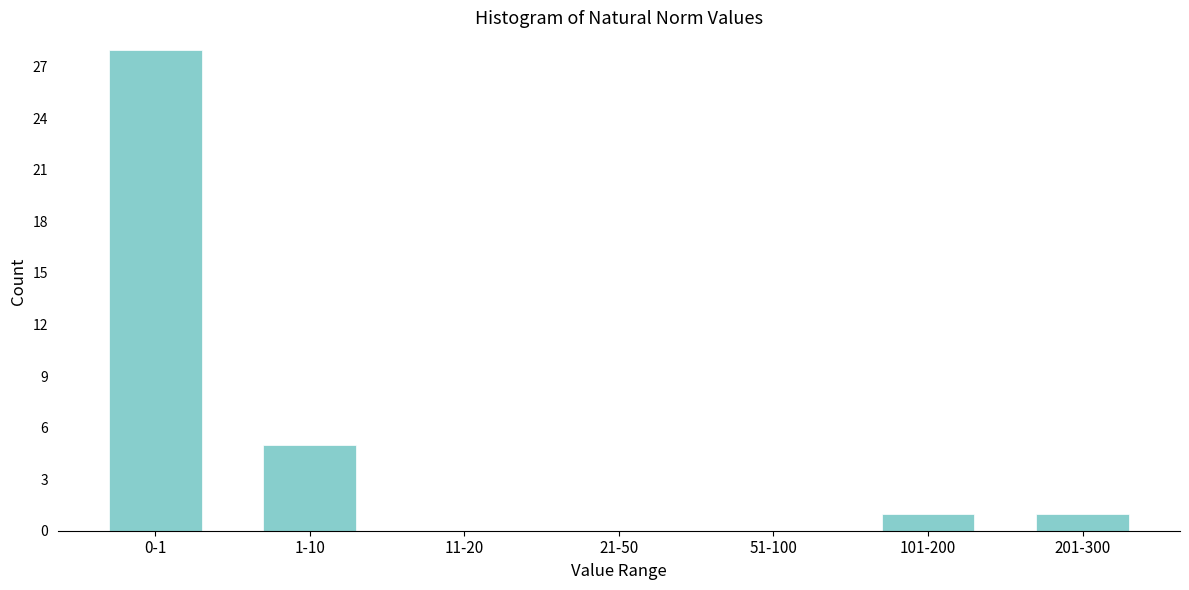

Reading left to right, extract all data points from this chart.

0-1=28	1-10=5	11-20=0	21-50=0	51-100=0	101-200=1	201-300=1